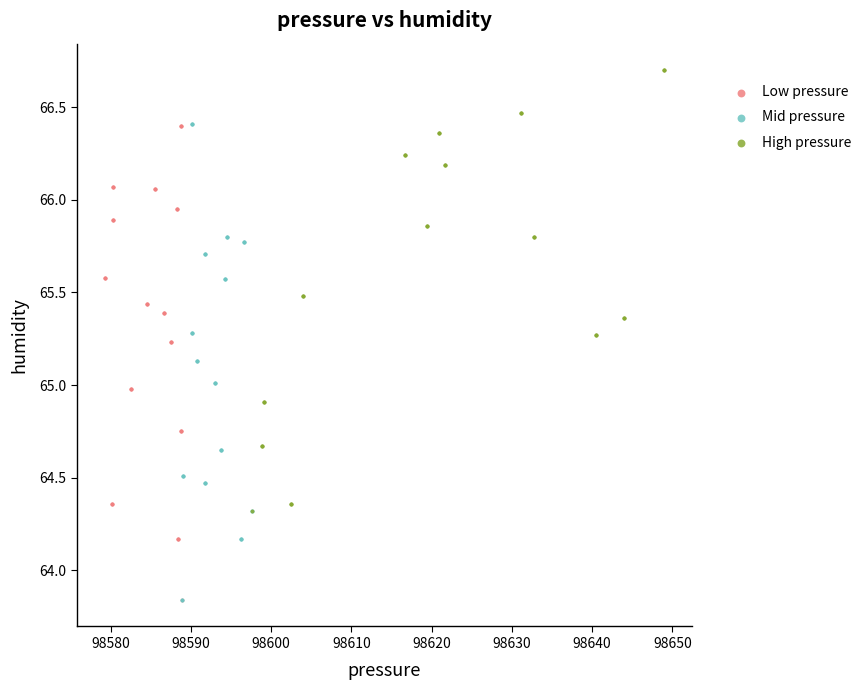

What are all the series names shown in the legend?

Low pressure, Mid pressure, High pressure